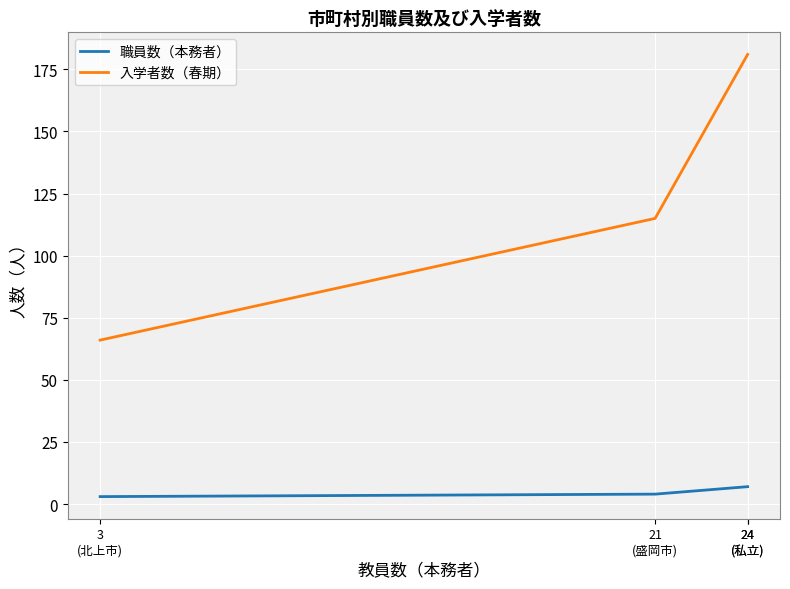

True or false: 職員数（本務者） and 入学者数（春期） intersect in this chart.

False